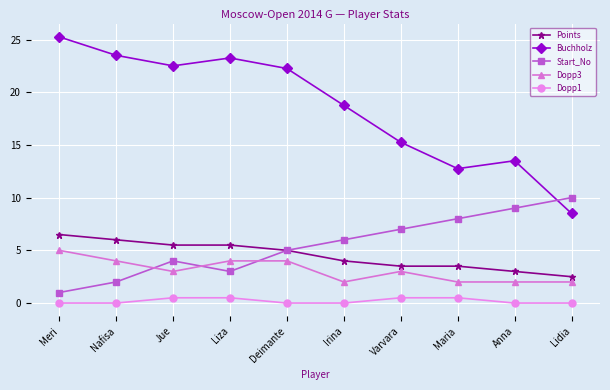

Which category has the highest value across all series?

Meri